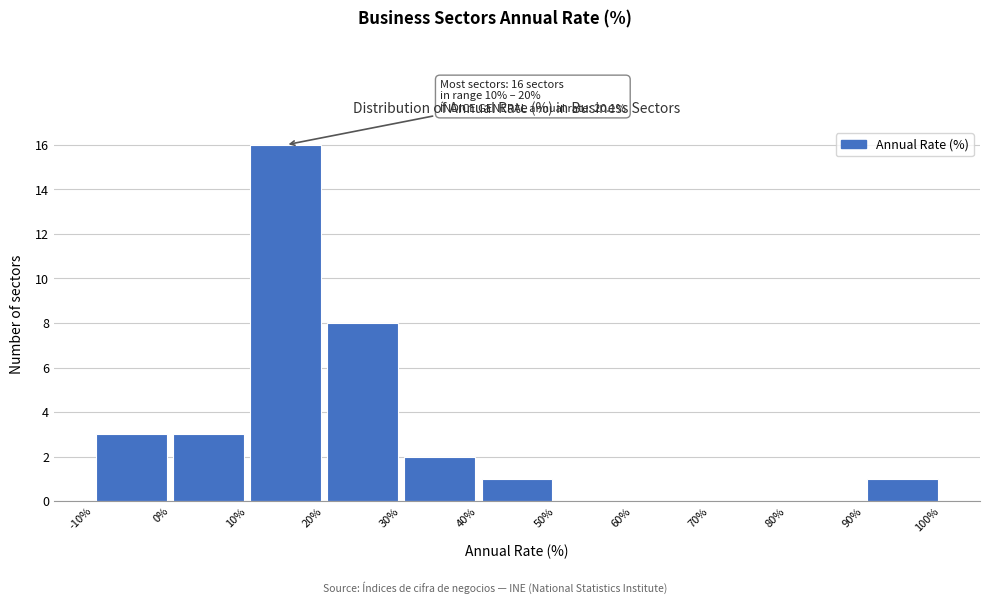

Over which range of the x-axis is the bar tallest?

10% to 20%